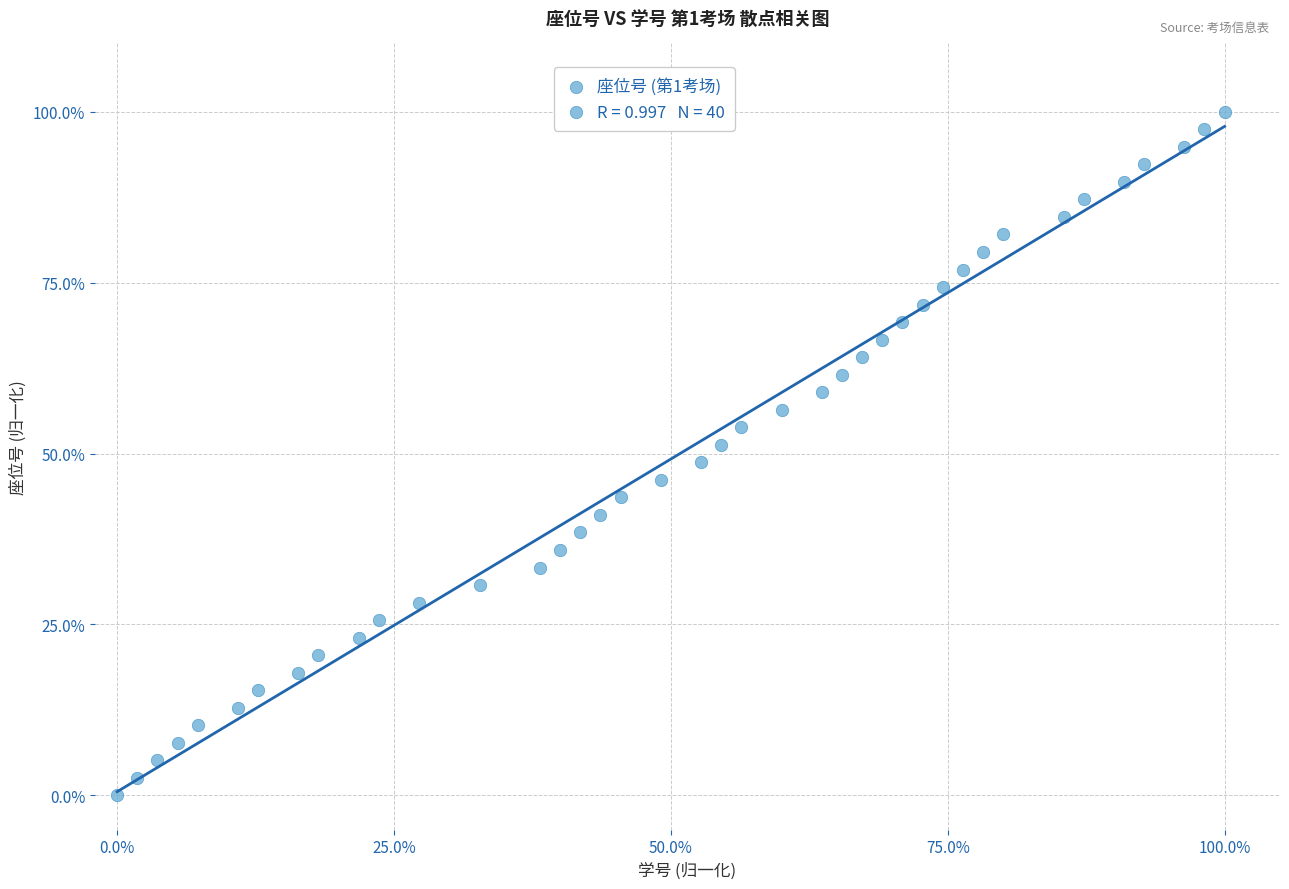

What is the range of Y values (max minus min)?

100.0